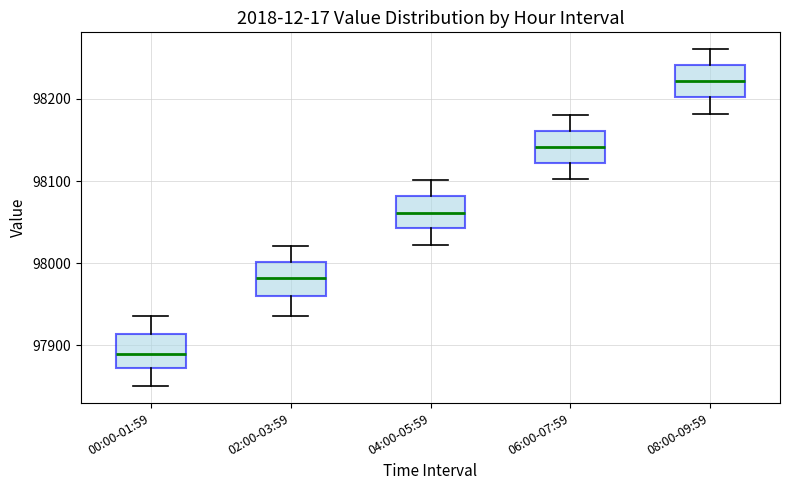

Reading left to right, read every box against the y-axis: the position of its median line, the range the box covers, and the ends of its whiskers. The values are not printed on the chart, so give them approximately, as read against the axis.

00:00-01:59: median 97890, box 97870 to 97910, whiskers 97850 to 97940
02:00-03:59: median 97980, box 97960 to 98000, whiskers 97940 to 98020
04:00-05:59: median 98060, box 98040 to 98080, whiskers 98020 to 98100
06:00-07:59: median 98140, box 98120 to 98160, whiskers 98100 to 98180
08:00-09:59: median 98220, box 98200 to 98240, whiskers 98180 to 98260